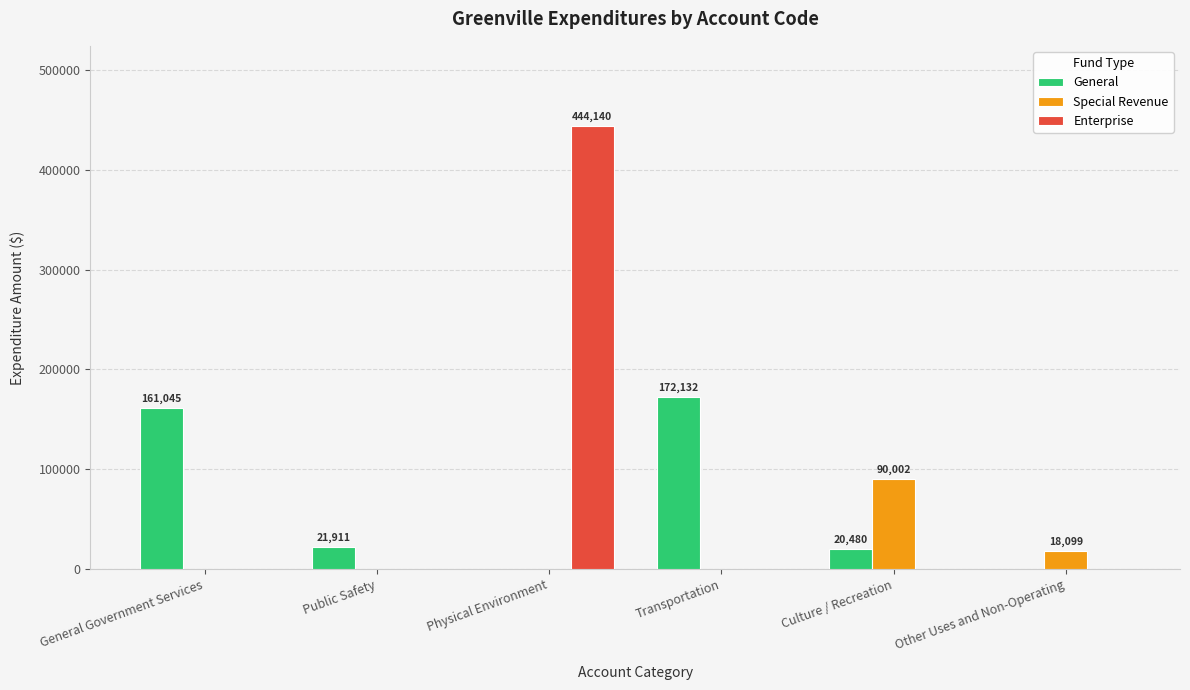

Which series has the widest spread of values?

Enterprise